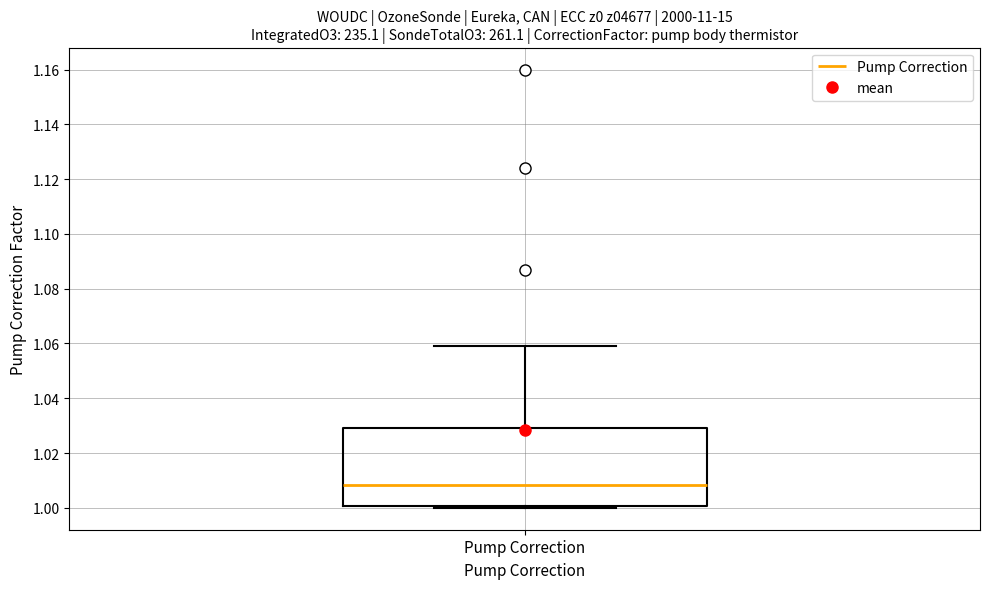

Transcribe this box plot: give where the median line is, the range the box spans, and where the two whiskers end, as read against the y-axis. The values are not printed on the chart, so give them approximately, as read against the axis.

median 1.008, box 1.000 to 1.030, whiskers 1.000 (just below the box's lower edge) to 1.060